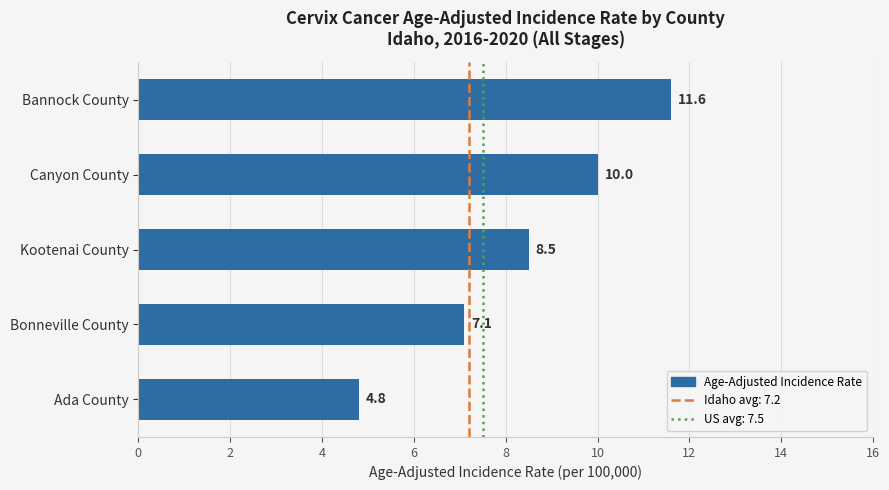

List the labels in order of value, largest first.

Bannock County, Canyon County, Kootenai County, Bonneville County, Ada County